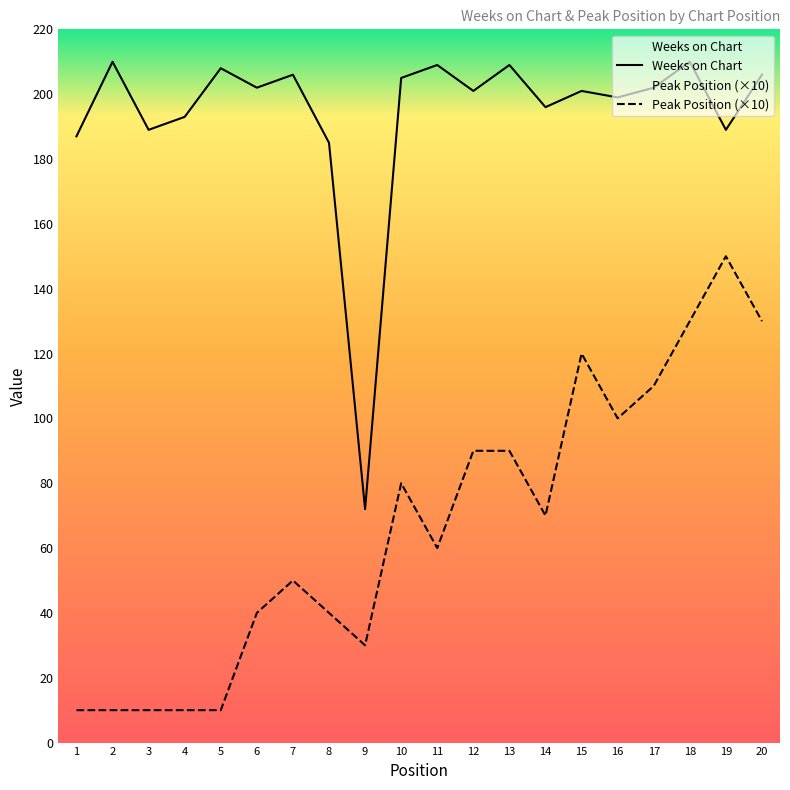

True or false: Peak Position and Weeks on Chart cross at least once.

False